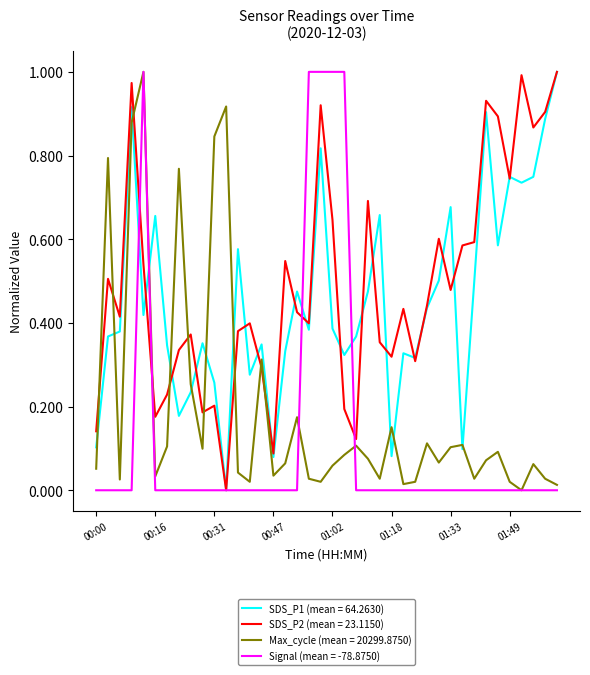

True or false: Max_cycle (mean = 20299.8750) and SDS_P2 (mean = 23.1150) cross at least once.

True